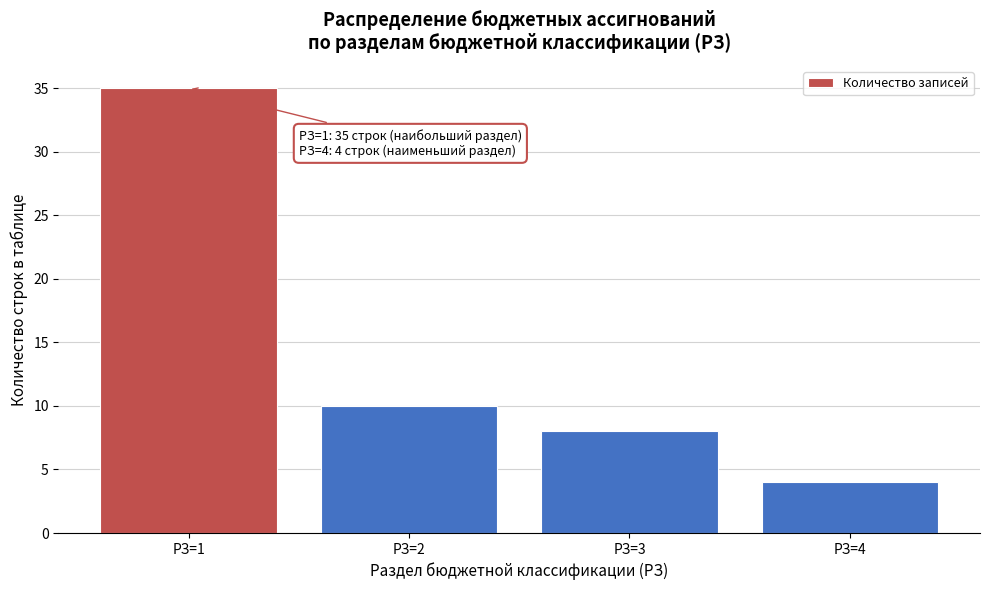

Reading right to left, list all the values displayed in this chart.

РЗ=4=4	РЗ=3=8	РЗ=2=10	РЗ=1=35